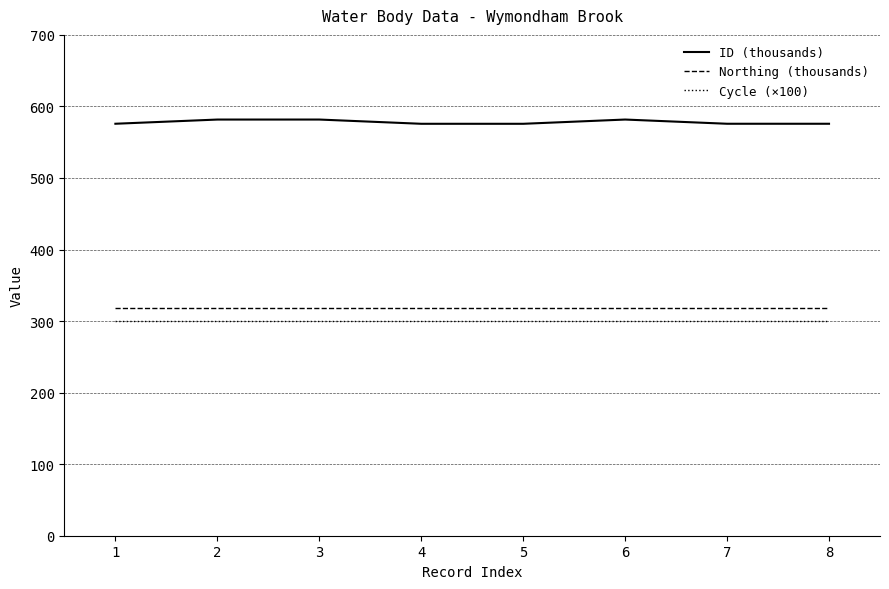

What is the minimum value shown in the chart?

300.0